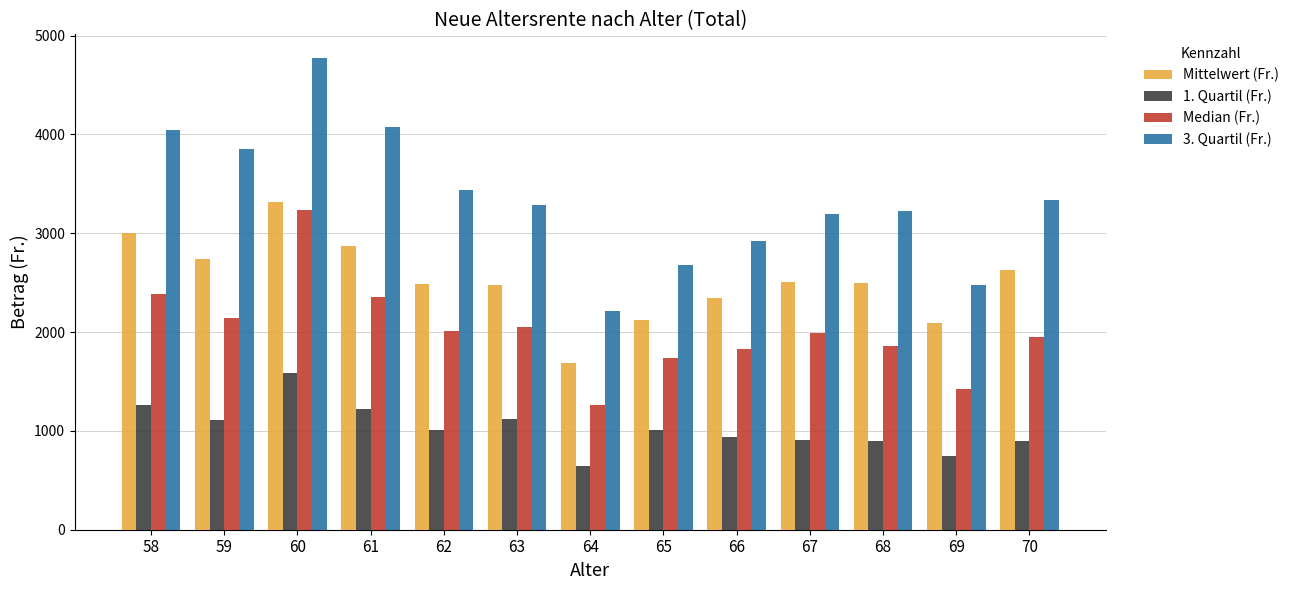

Which series changed the most between 58 and 61?

Mittelwert (Fr.)